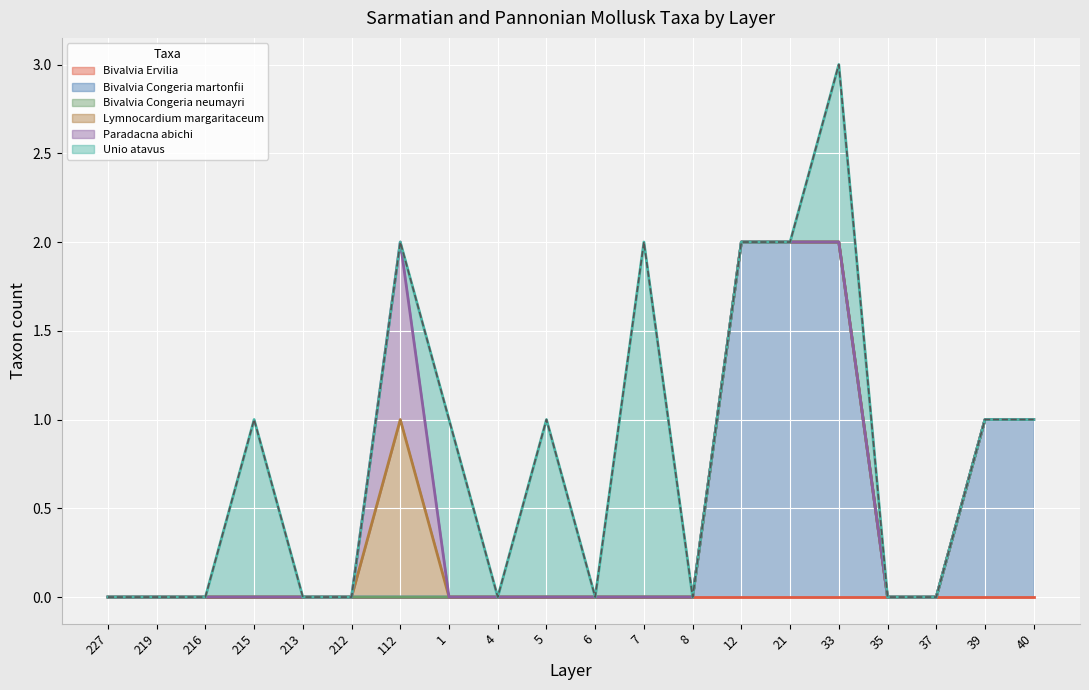

True or false: Bivalvia_Congeria_neumayri has more than 0 points higher than both neighbors.

False